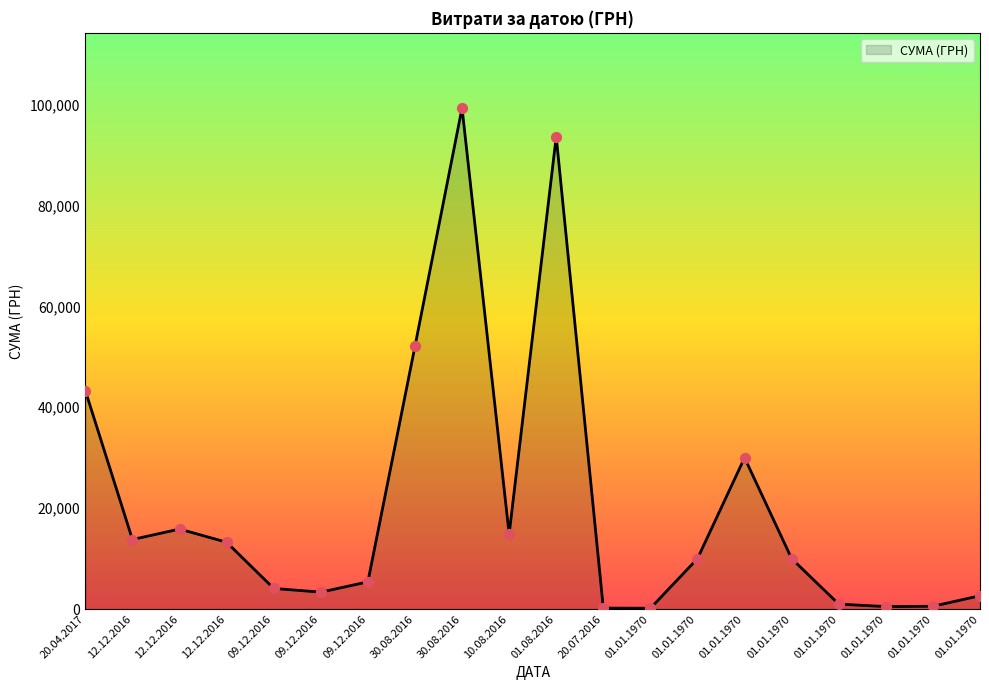

Which has a higher value, 12.12.2016 or 09.12.2016?

12.12.2016